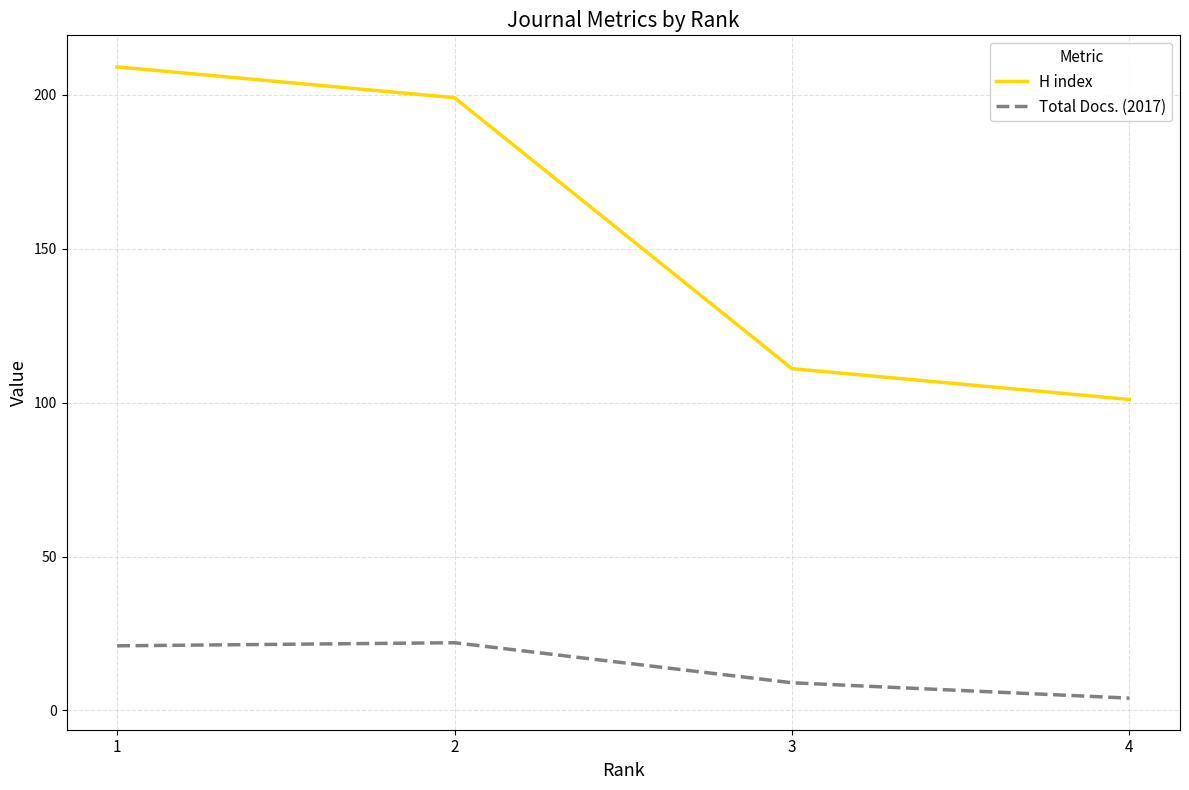

True or false: Total Docs. (2017) and H index intersect in this chart.

False